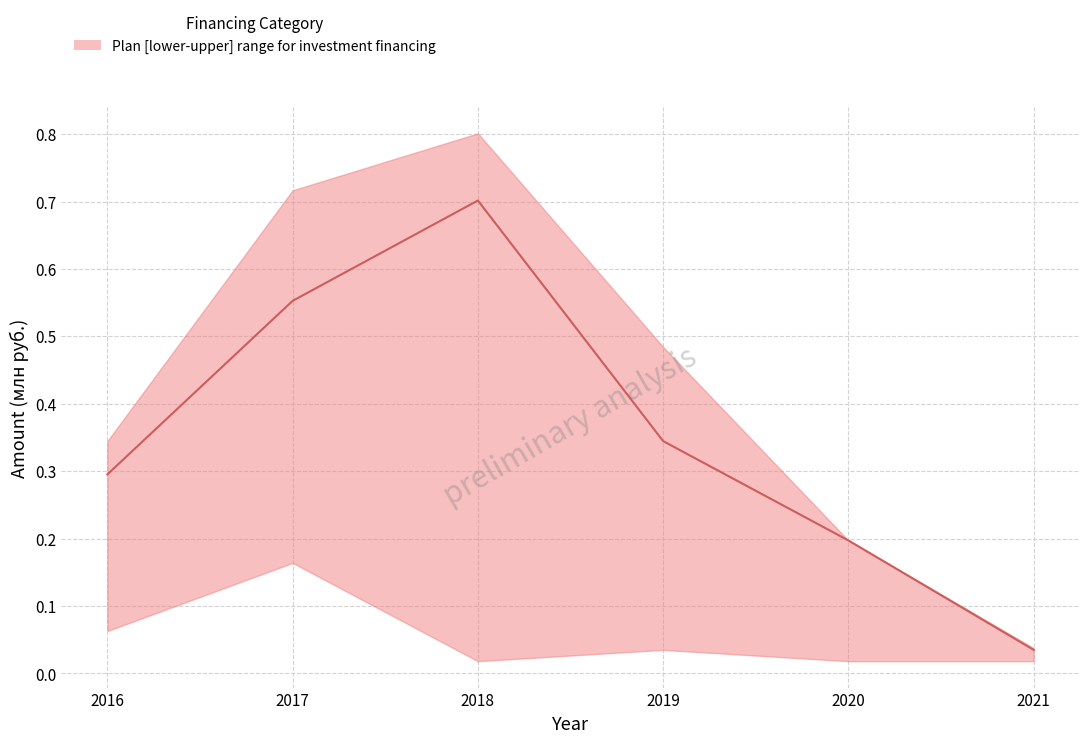

True or false: the data shows 0.5 at 2019.

False